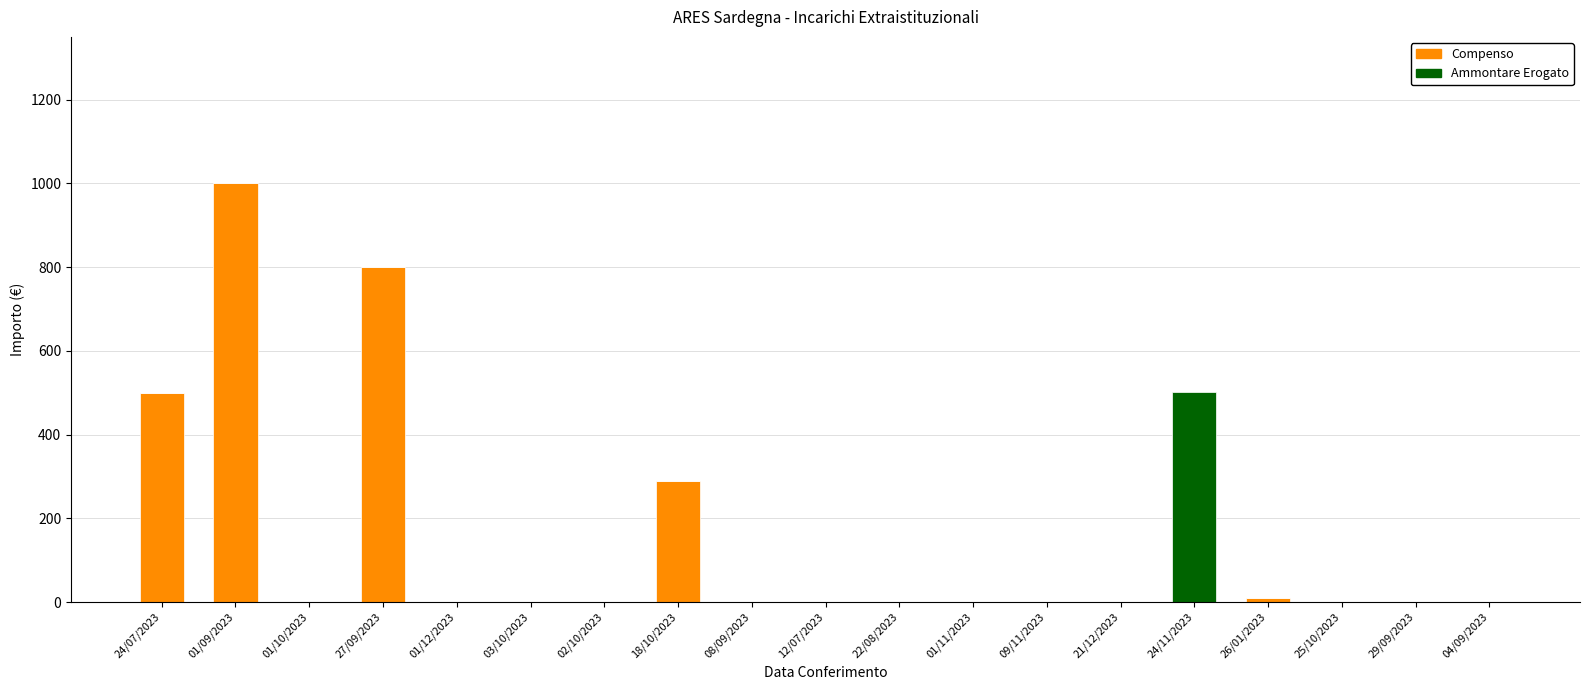

At which category is the sum across all series the highest?

01/09/2023